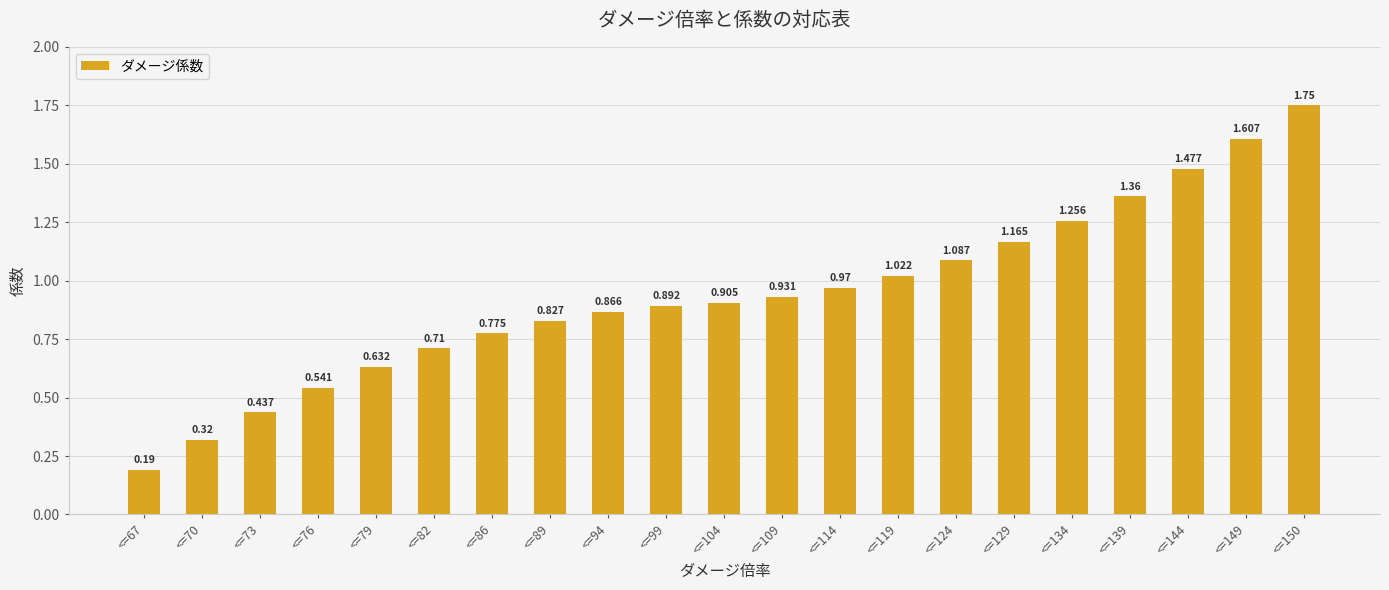

Rank the categories by value from highest to lowest.

<=150, <=149, <=144, <=139, <=134, <=129, <=124, <=119, <=114, <=109, <=104, <=99, <=94, <=89, <=86, <=82, <=79, <=76, <=73, <=70, <=67